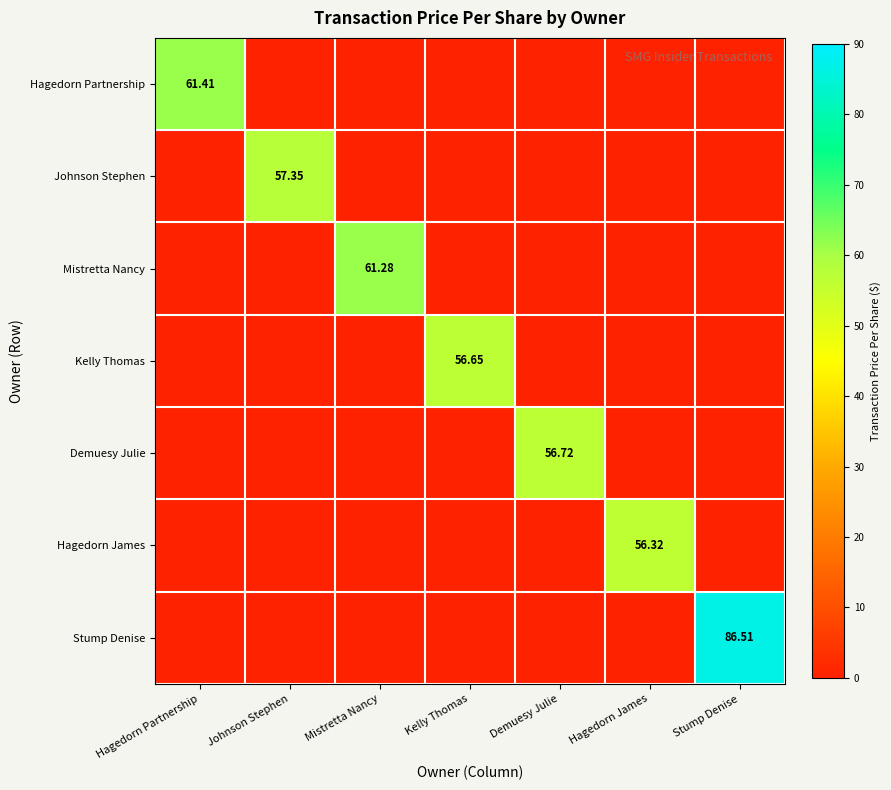

The Kelly Thomas series shows 37.7 at Kelly Thomas. True or false?

False